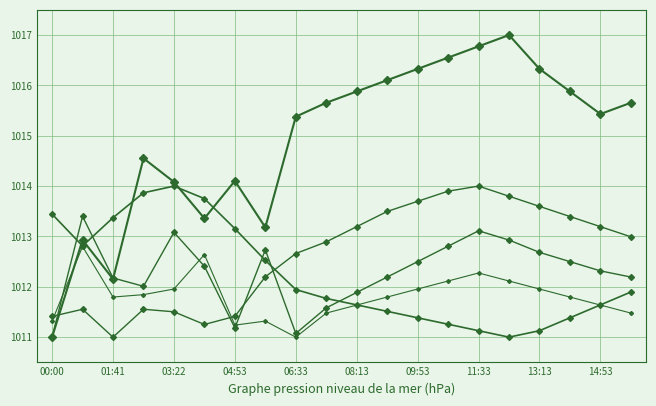

How many categories are shown in the chart?

20